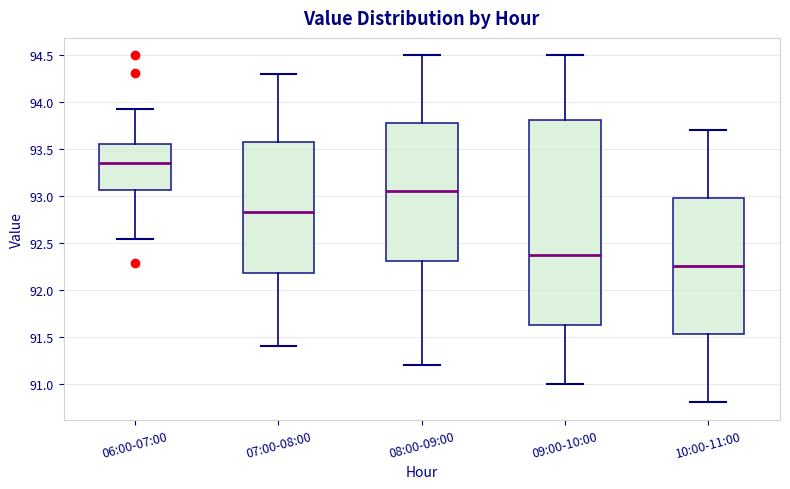

Reading left to right, read every box against the y-axis: the position of its median line, the range the box covers, and the ends of its whiskers. The values are not printed on the chart, so give them approximately, as read against the axis.

06:00-07:00: median 93.35, box 93.05 to 93.55, whiskers 92.55 to 93.95
07:00-08:00: median 92.85, box 92.20 to 93.60, whiskers 91.40 to 94.30
08:00-09:00: median 93.05, box 92.30 to 93.80, whiskers 91.20 to 94.50
09:00-10:00: median 92.40, box 91.65 to 93.80, whiskers 91.00 to 94.50
10:00-11:00: median 92.25, box 91.55 to 93.00, whiskers 90.80 to 93.70